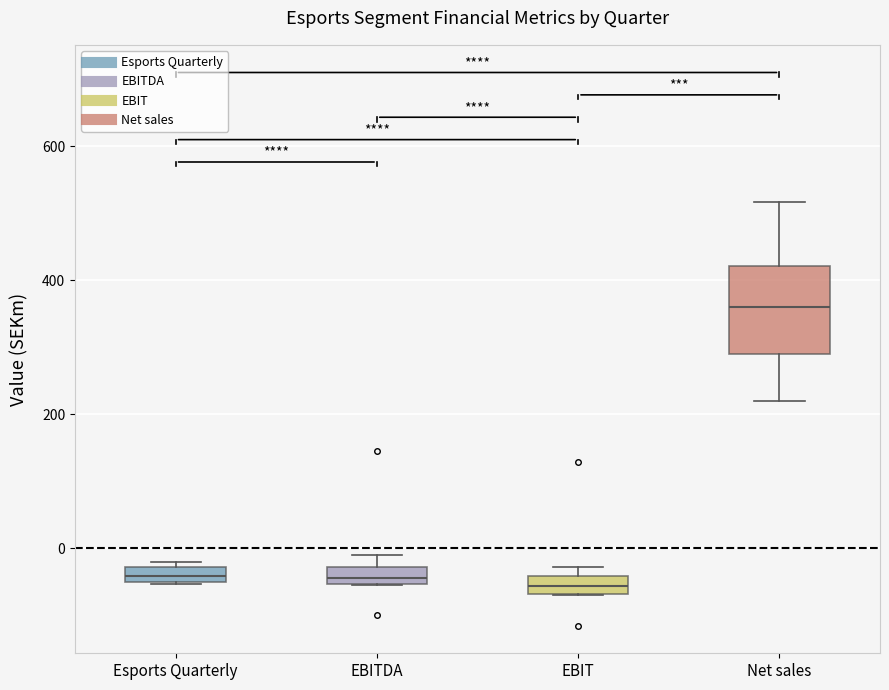

Where does the median line of the box for Net sales sit on the y-axis? The values are not printed on the chart, so give them approximately, as read against the axis.

360